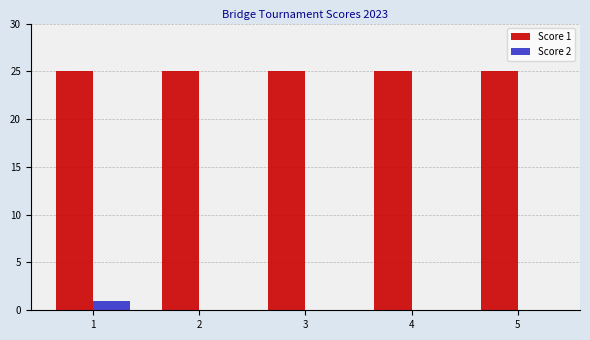

How many series are shown in this chart?

2